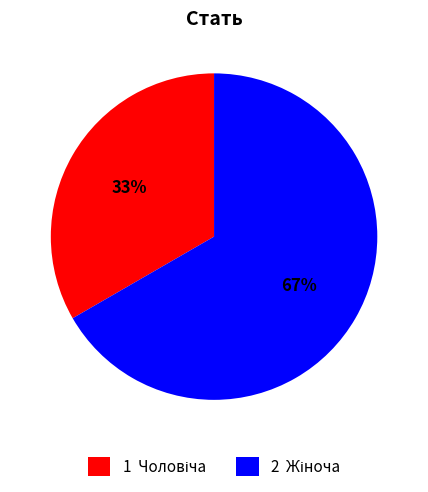

To the nearest percent, what is the average slice percentage?

50%